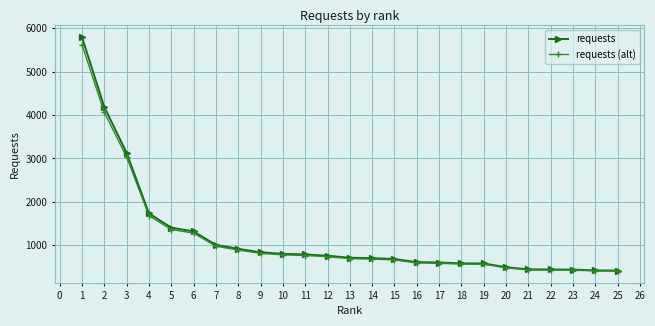

Which series has the widest spread of values?

requests